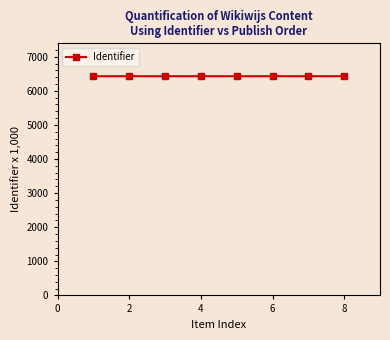

How many lines are shown in the chart?

1